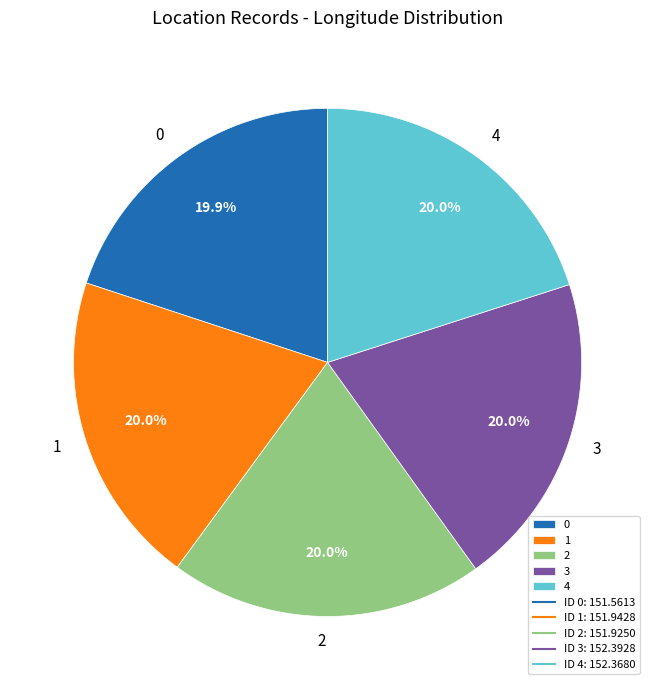

Approximately how many times larger is the value at 1 compared to 0?

1.0